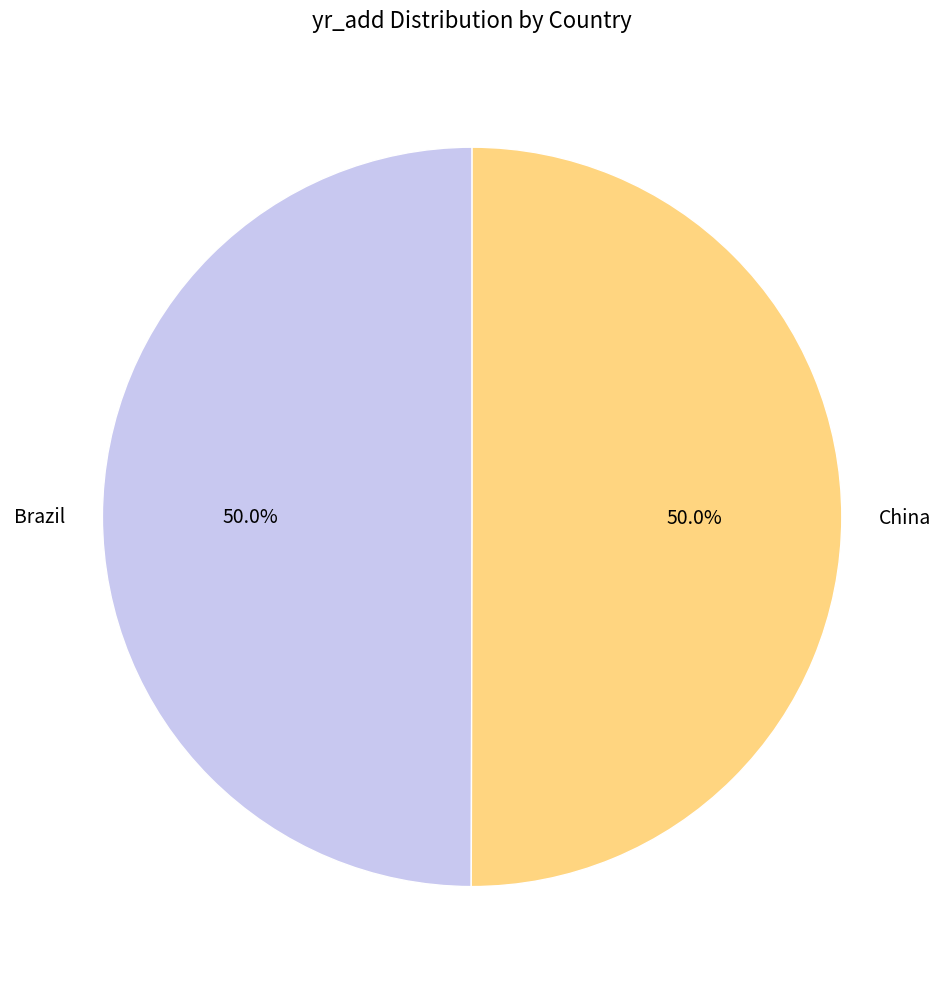

To the nearest percent, what is the combined percentage of China and Brazil?

100%